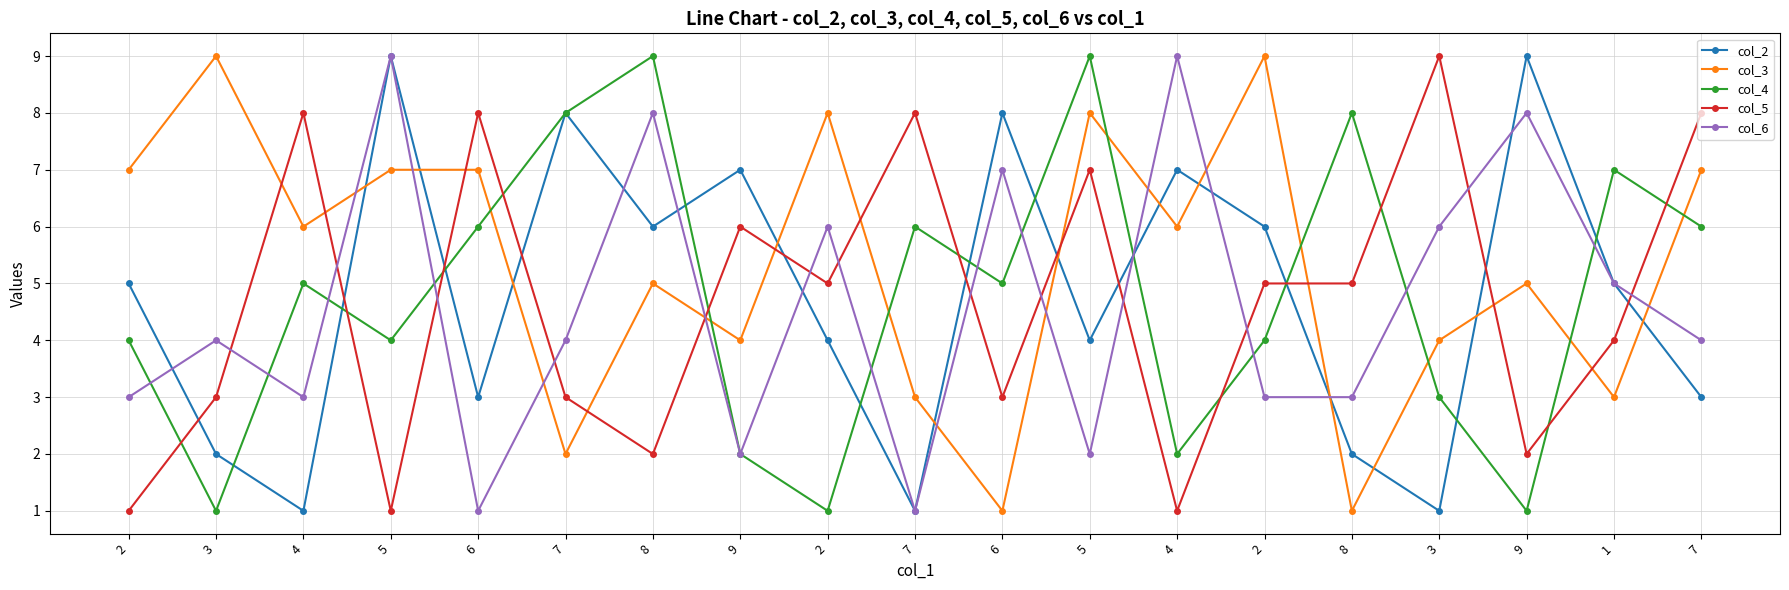

Which series has the widest spread of values?

col_2